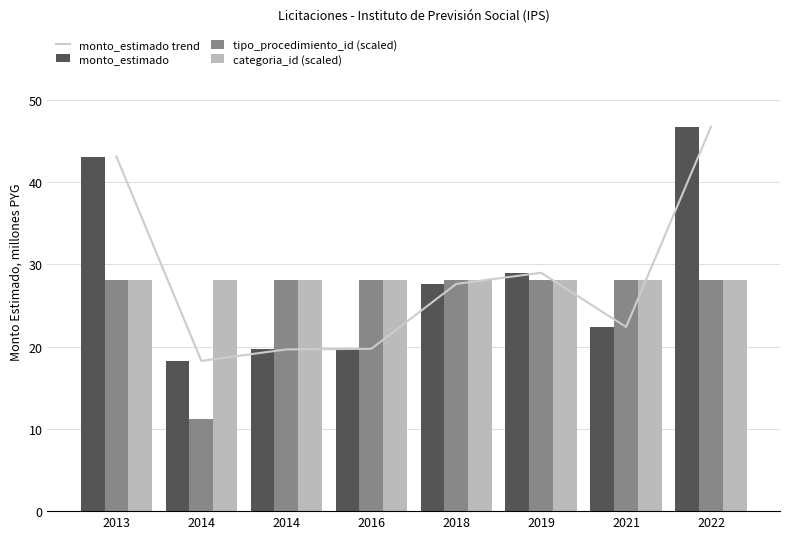

What is the maximum value for tipo_procedimiento_id (scaled)?

28.0